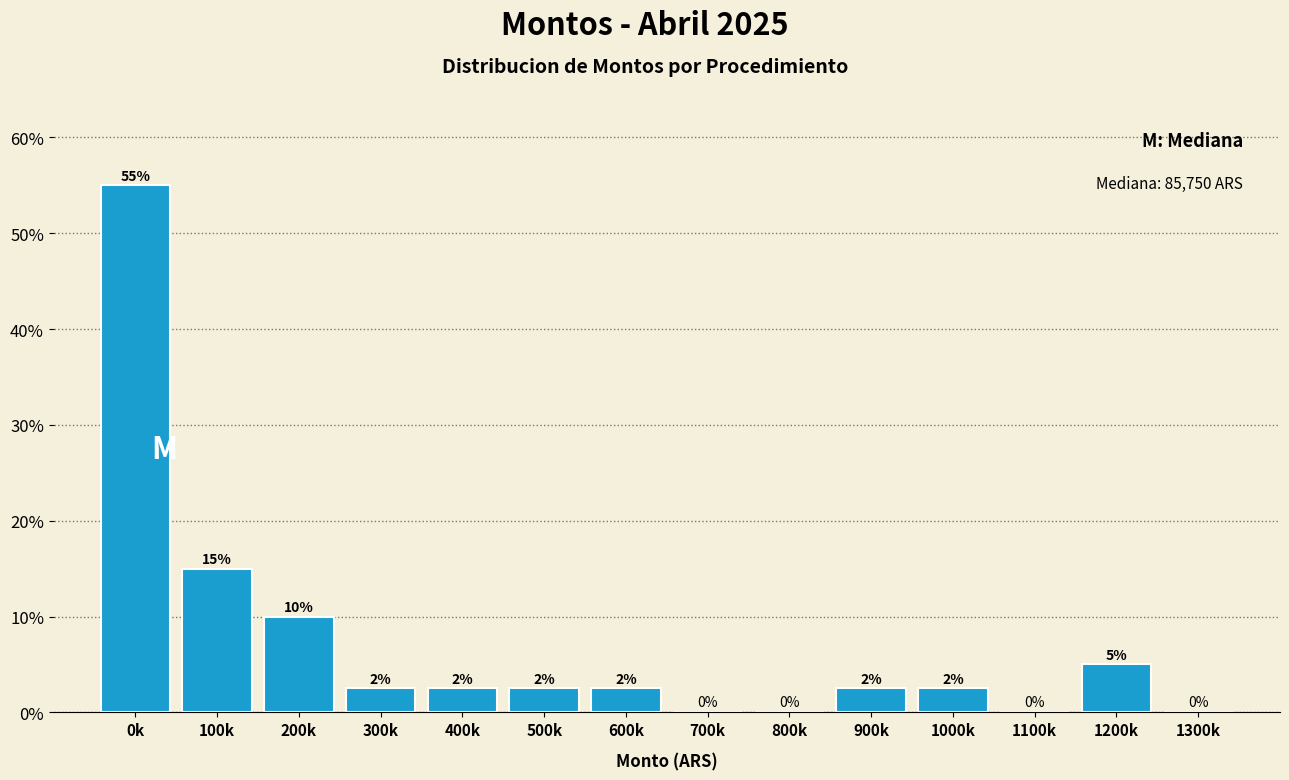

What is the sum of the values at 100k and 800k?

15.0